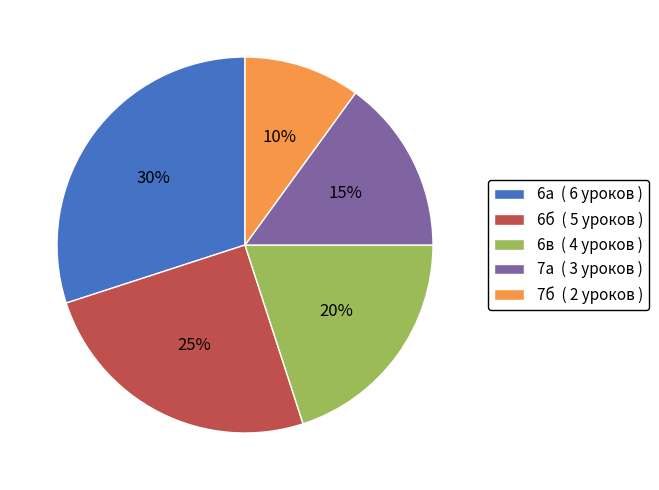

Which has a higher value, 7б or 6в?

6в